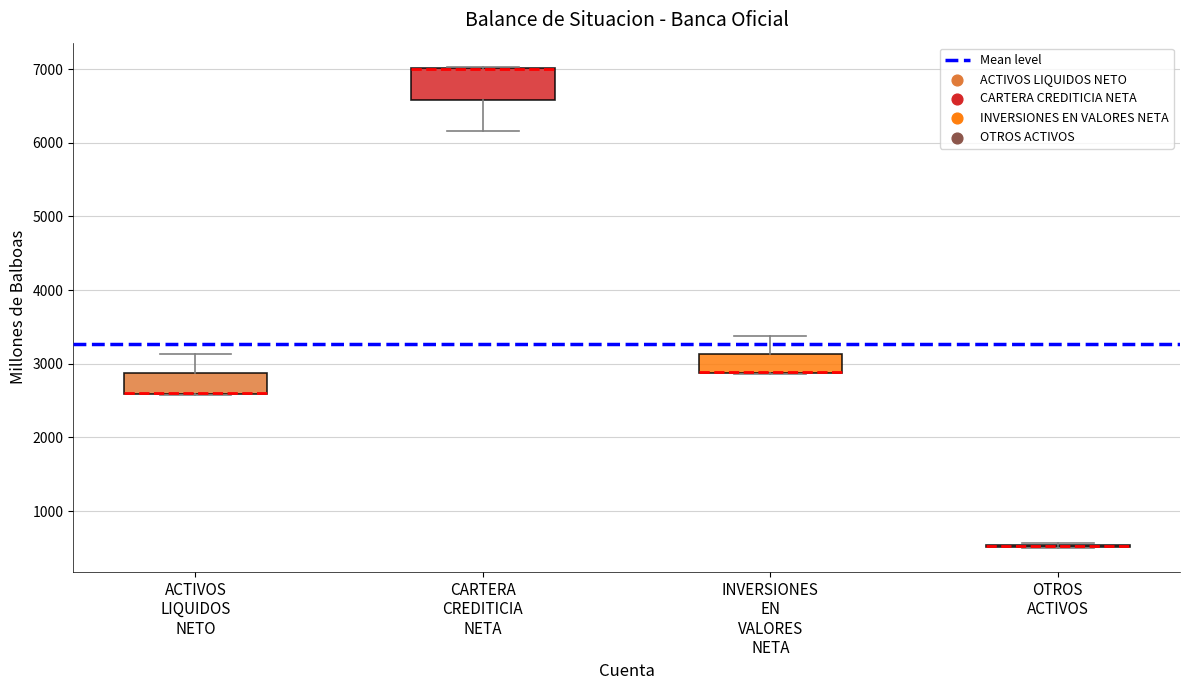

Reading left to right, read every box against the y-axis: the position of its median line, the range the box covers, and the ends of its whiskers. The values are not printed on the chart, so give them approximately, as read against the axis.

ACTIVOS LIQUIDOS NETO: median 2600 (drawn on the box's lower edge), box 2600 to 2900, whiskers 2600 to 3100
CARTERA CREDITICIA NETA: median 7000 (drawn on the box's upper edge), box 6600 to 7000, whiskers 6200 to 7000
INVERSIONES EN VALORES NETA: median 2900 (drawn on the box's lower edge), box 2900 to 3100, whiskers 2900 to 3400
OTROS ACTIVOS: box collapsed to a line at 500, whiskers 500 to 600